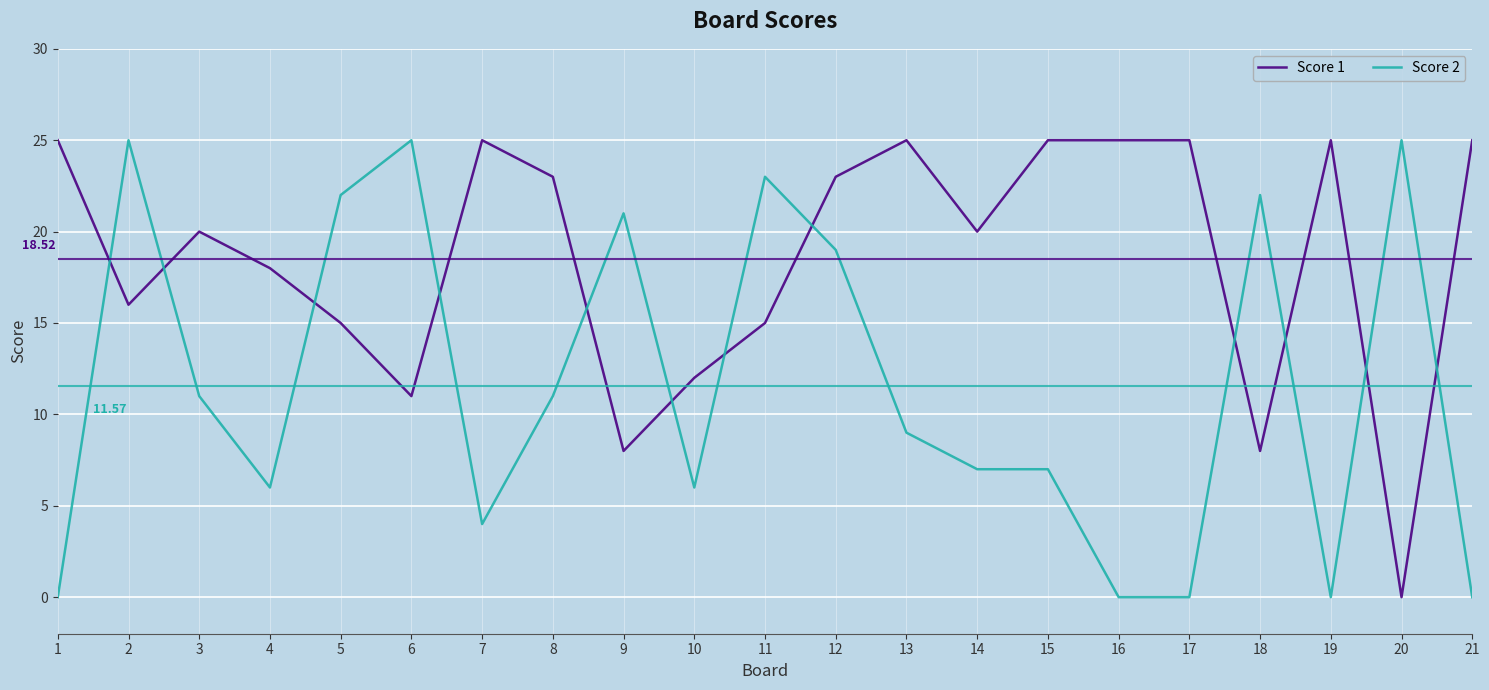

At which label does Score 2 first exceed 9?

2